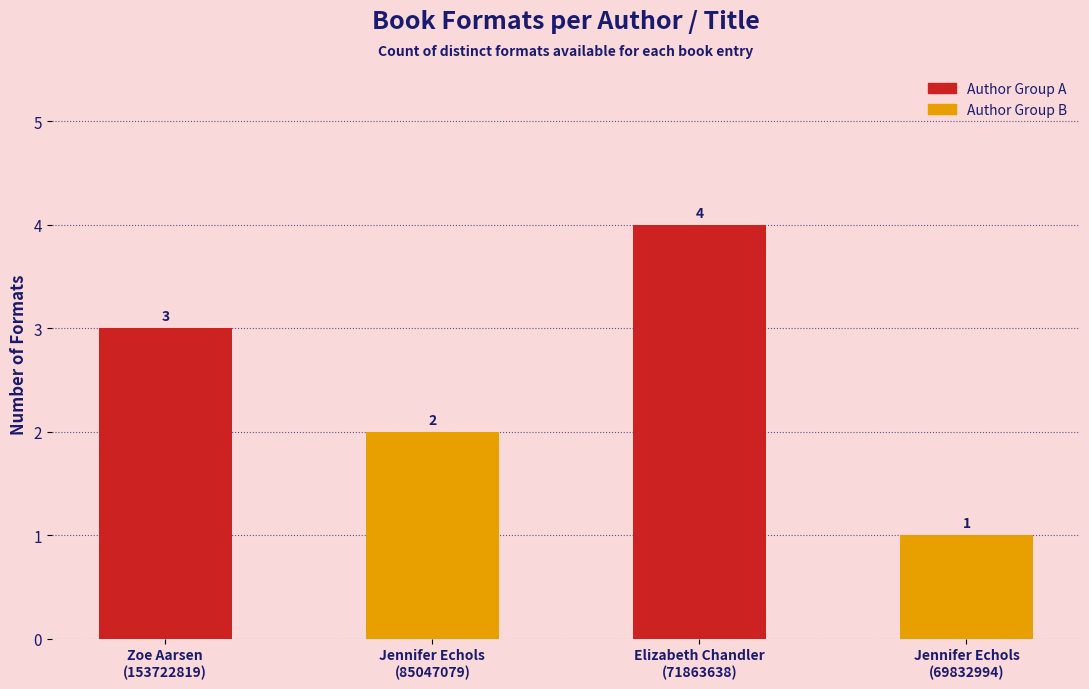

What is the sum of all values?

10